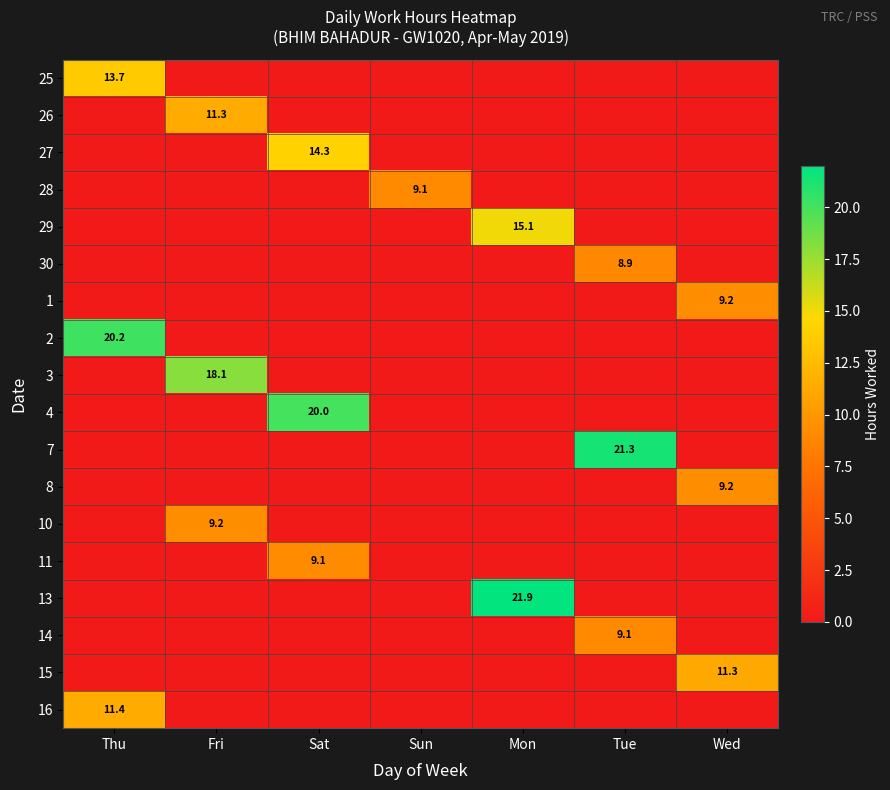

How many series are shown in this chart?

18